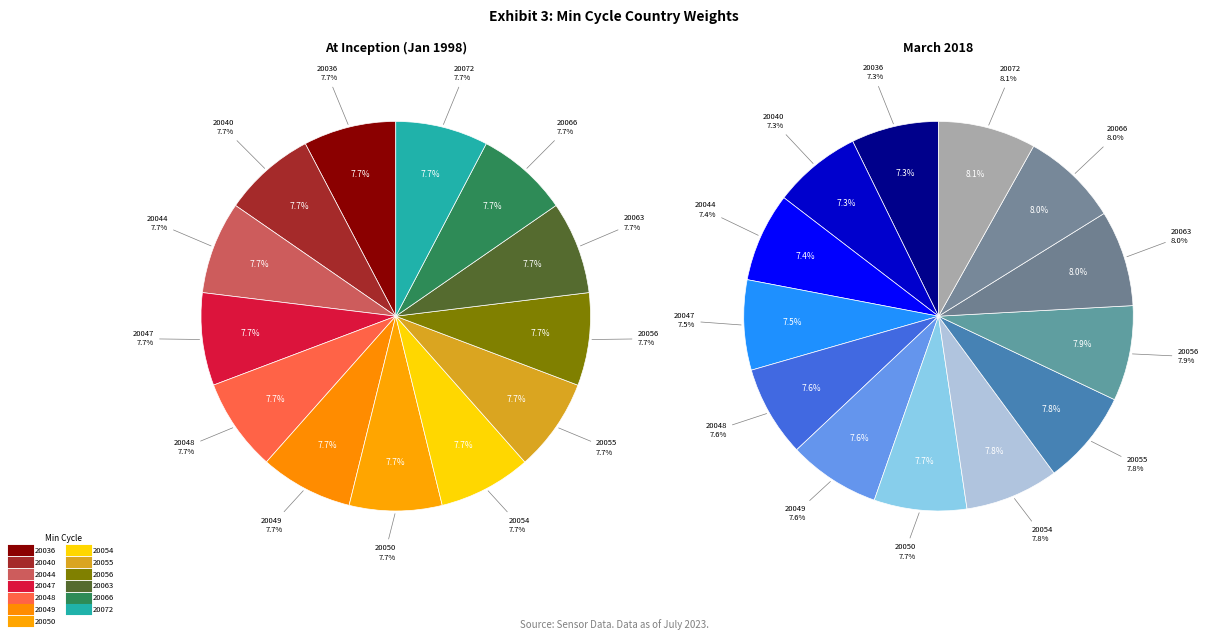

Which slice is the largest?

20055